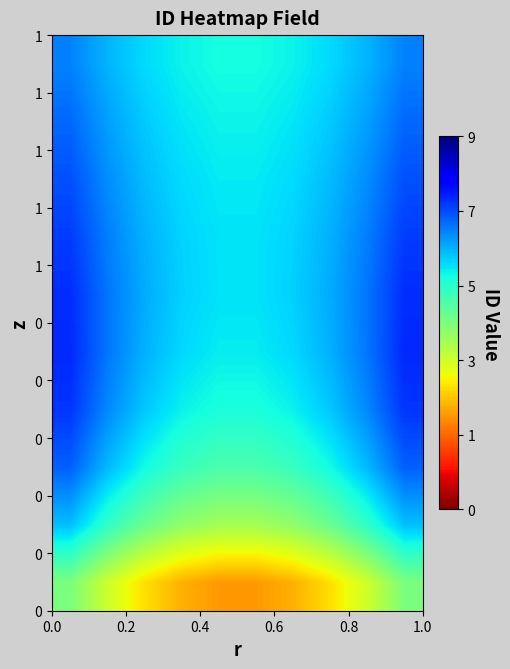

At how many categories does at least one series exceed 17038?

10